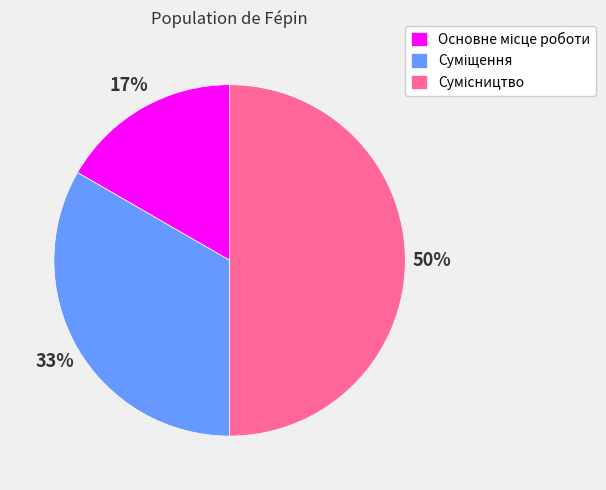

To the nearest percent, what is the difference between the largest and smallest slice percentages?

33%